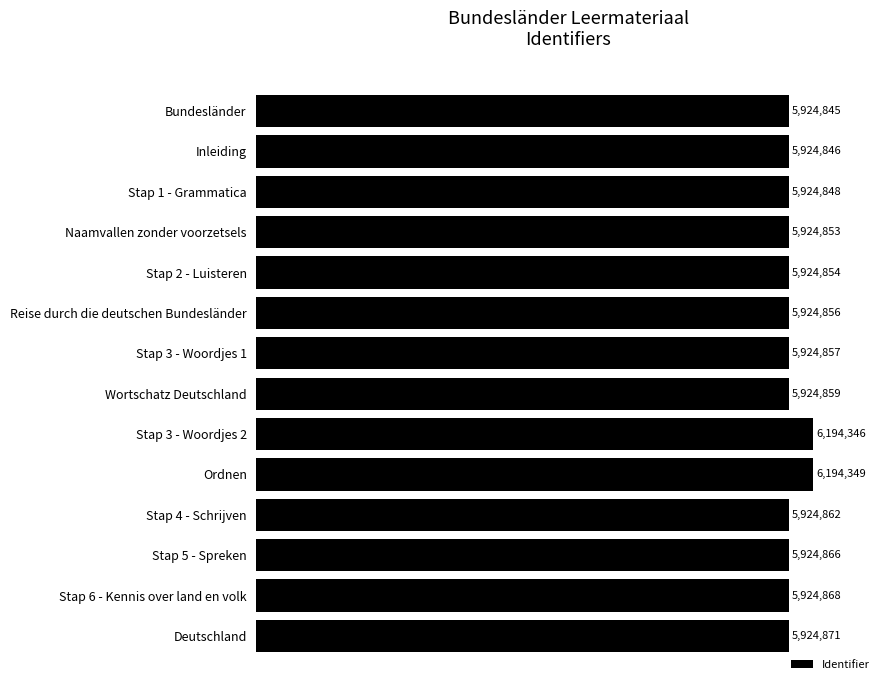

Reading top to bottom, what are all the values shown in this chart?

5924845	5924846	5924848	5924853	5924854	5924856	5924857	5924859	6194346	6194349	5924862	5924866	5924868	5924871